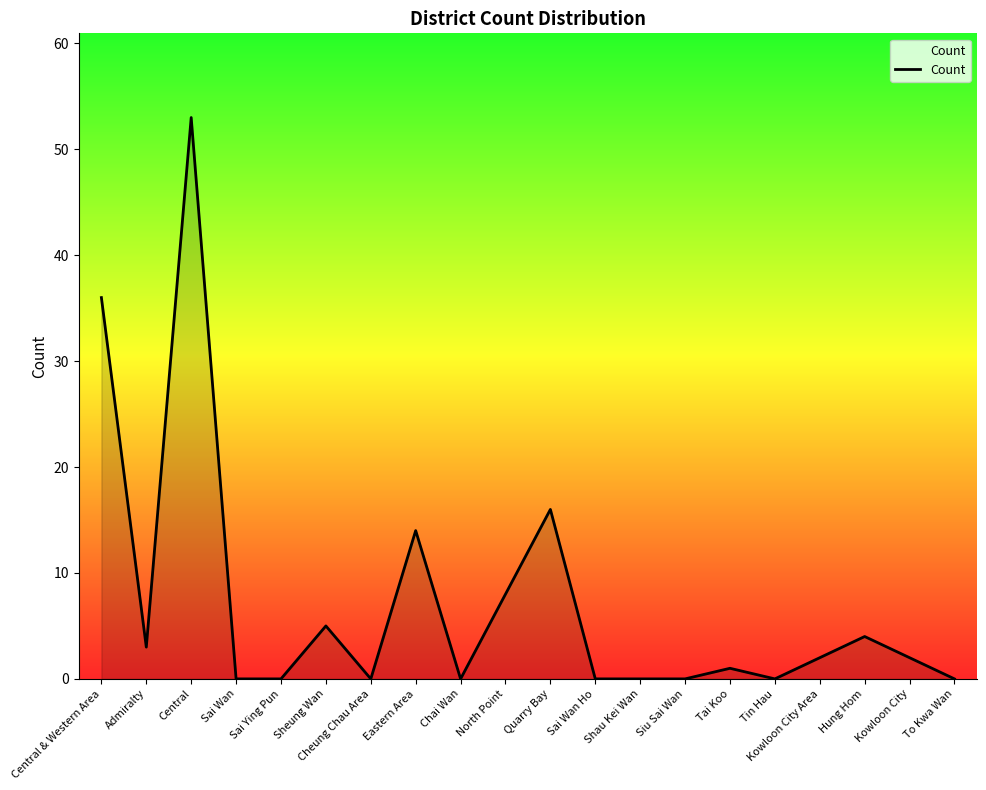

How many lines are shown in the chart?

1